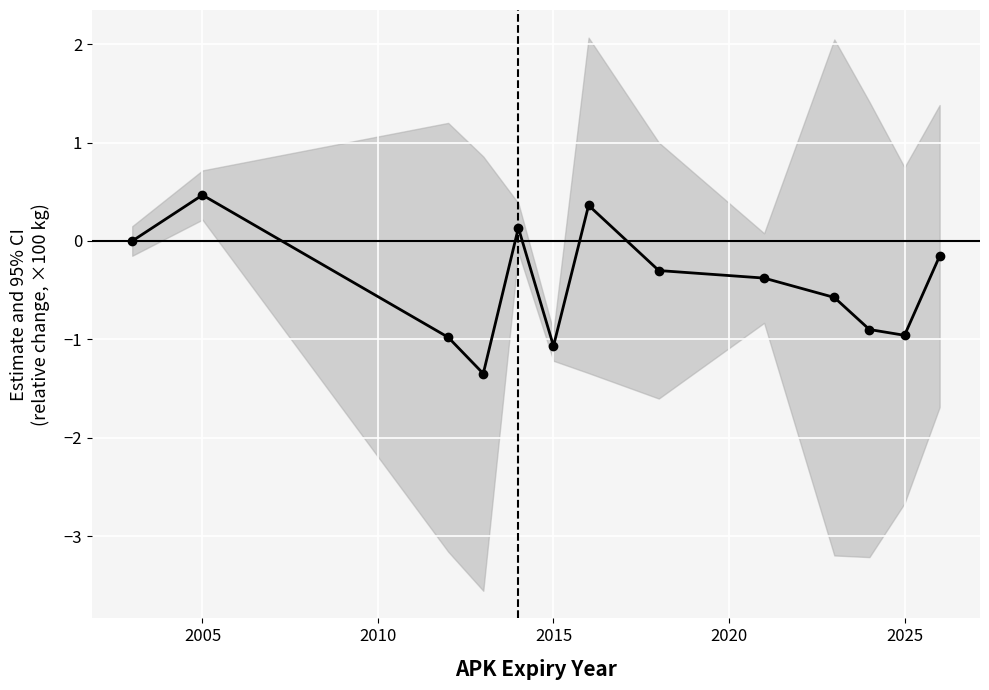

How many negative values are there?

9